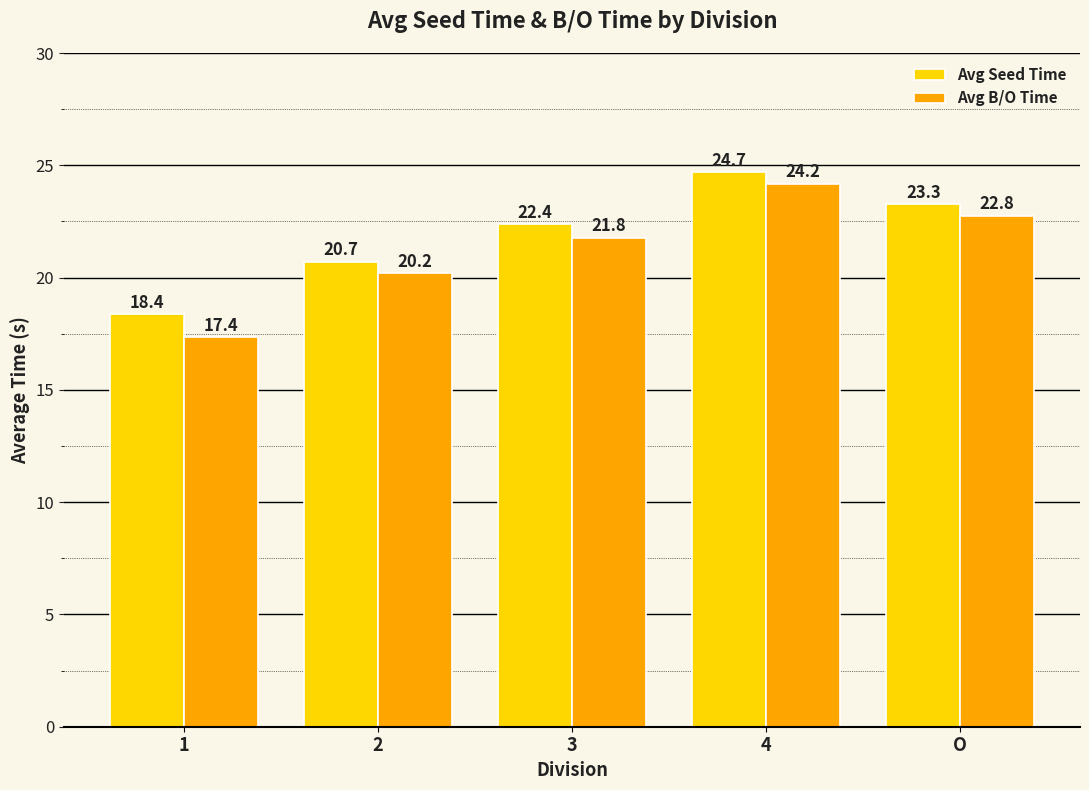

The Avg B/O Time series shows 21.8 at 3. True or false?

True